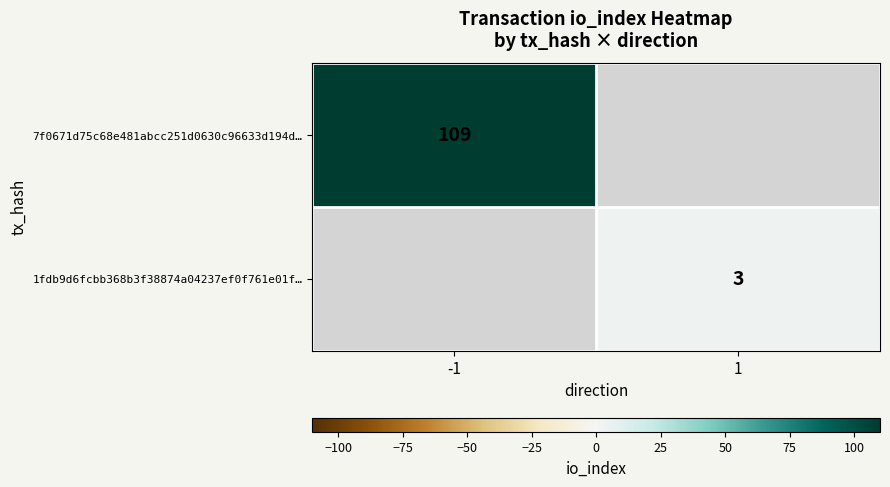

Is the value of 7f0671d75c68e481abcc251d0630c96633d194d… at -1 greater than the value of 1fdb9d6fcbb368b3f38874a04237ef0f761e01f… at 1?

Yes